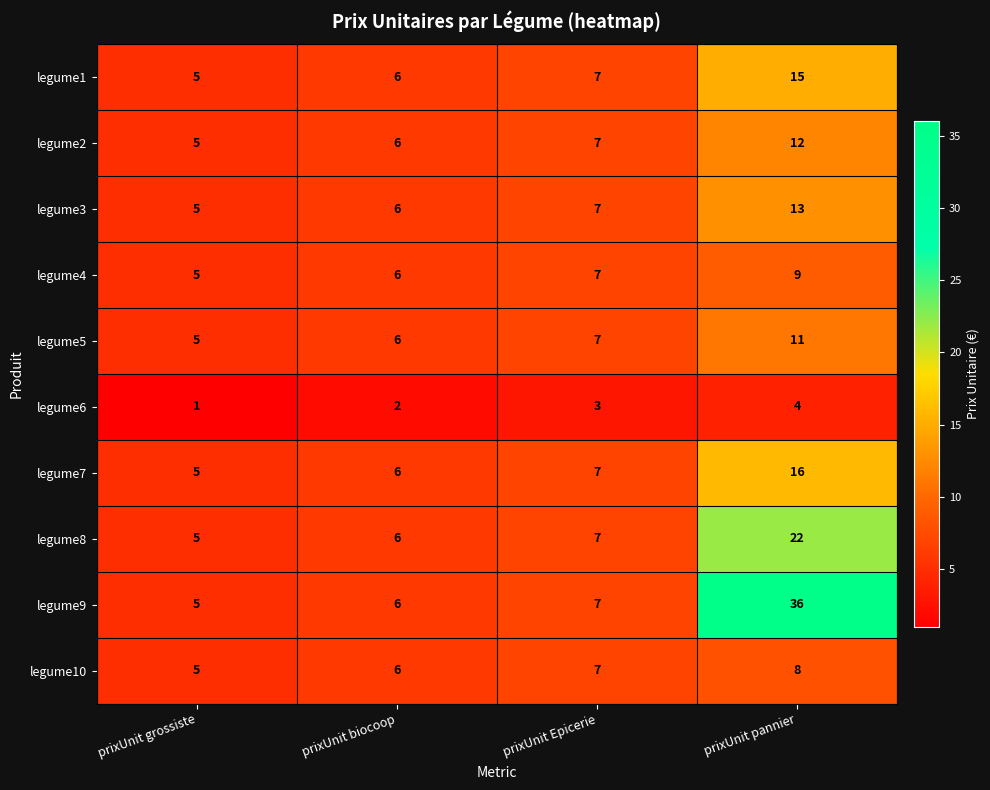

What is the difference between the legume3 values at prixUnit pannier and prixUnit grossiste?

8